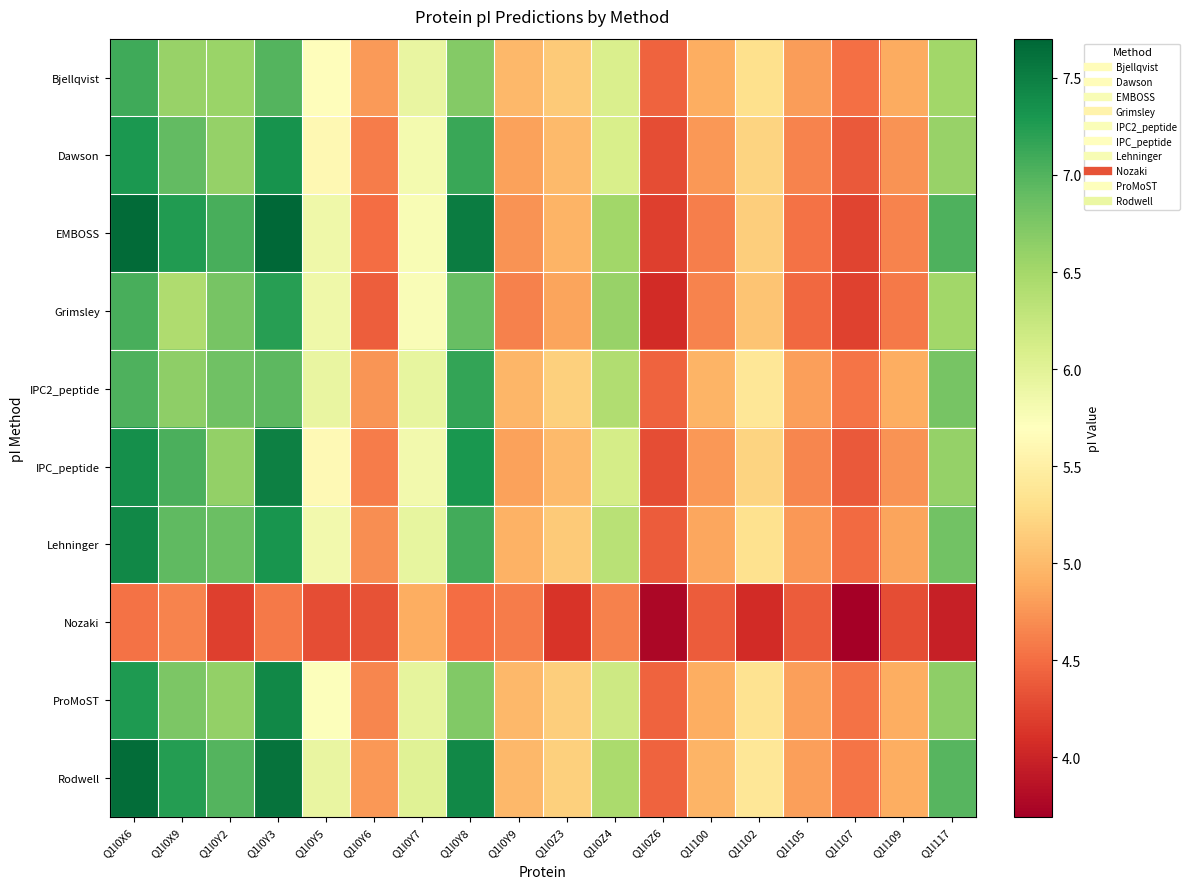

Reading left to right, transcribe all the data shown in this chart.

Bjellqvist: Q1I0X6=7.1	Q1I0X9=6.6	Q1I0Y2=6.6	Q1I0Y3=7.0	Q1I0Y5=5.7	Q1I0Y6=4.8	Q1I0Y7=5.9	Q1I0Y8=6.7	Q1I0Y9=5.0	Q1I0Z3=5.1	Q1I0Z4=6.1	Q1I0Z6=4.4	Q1I100=4.9	Q1I102=5.3	Q1I105=4.8	Q1I107=4.5	Q1I109=4.9	Q1I117=6.5
Dawson: Q1I0X6=7.3	Q1I0X9=6.9	Q1I0Y2=6.6	Q1I0Y3=7.3	Q1I0Y5=5.6	Q1I0Y6=4.6	Q1I0Y7=5.8	Q1I0Y8=7.1	Q1I0Y9=4.8	Q1I0Z3=5.0	Q1I0Z4=6.1	Q1I0Z6=4.3	Q1I100=4.8	Q1I102=5.2	Q1I105=4.6	Q1I107=4.4	Q1I109=4.7	Q1I117=6.6
EMBOSS: Q1I0X6=7.7	Q1I0X9=7.2	Q1I0Y2=7.1	Q1I0Y3=7.7	Q1I0Y5=5.9	Q1I0Y6=4.5	Q1I0Y7=5.8	Q1I0Y8=7.5	Q1I0Y9=4.7	Q1I0Z3=5.0	Q1I0Z4=6.5	Q1I0Z6=4.2	Q1I100=4.6	Q1I102=5.2	Q1I105=4.5	Q1I107=4.2	Q1I109=4.6	Q1I117=7.0
Grimsley: Q1I0X6=7.1	Q1I0X9=6.4	Q1I0Y2=6.8	Q1I0Y3=7.2	Q1I0Y5=5.9	Q1I0Y6=4.4	Q1I0Y7=5.8	Q1I0Y8=6.9	Q1I0Y9=4.6	Q1I0Z3=4.9	Q1I0Z4=6.6	Q1I0Z6=4.1	Q1I100=4.6	Q1I102=5.1	Q1I105=4.5	Q1I107=4.2	Q1I109=4.6	Q1I117=6.5
IPC2_peptide: Q1I0X6=7.0	Q1I0X9=6.6	Q1I0Y2=6.8	Q1I0Y3=6.9	Q1I0Y5=5.9	Q1I0Y6=4.7	Q1I0Y7=5.9	Q1I0Y8=7.2	Q1I0Y9=5.0	Q1I0Z3=5.2	Q1I0Z4=6.4	Q1I0Z6=4.4	Q1I100=5.0	Q1I102=5.4	Q1I105=4.8	Q1I107=4.5	Q1I109=4.9	Q1I117=6.8
IPC_peptide: Q1I0X6=7.4	Q1I0X9=7.0	Q1I0Y2=6.6	Q1I0Y3=7.5	Q1I0Y5=5.6	Q1I0Y6=4.6	Q1I0Y7=5.8	Q1I0Y8=7.3	Q1I0Y9=4.8	Q1I0Z3=5.0	Q1I0Z4=6.1	Q1I0Z6=4.3	Q1I100=4.8	Q1I102=5.2	Q1I105=4.7	Q1I107=4.4	Q1I109=4.7	Q1I117=6.6
Lehninger: Q1I0X6=7.4	Q1I0X9=6.9	Q1I0Y2=6.9	Q1I0Y3=7.3	Q1I0Y5=5.8	Q1I0Y6=4.7	Q1I0Y7=5.9	Q1I0Y8=7.1	Q1I0Y9=4.9	Q1I0Z3=5.1	Q1I0Z4=6.4	Q1I0Z6=4.4	Q1I100=4.9	Q1I102=5.3	Q1I105=4.8	Q1I107=4.5	Q1I109=4.9	Q1I117=6.8
Nozaki: Q1I0X6=4.5	Q1I0X9=4.6	Q1I0Y2=4.2	Q1I0Y3=4.6	Q1I0Y5=4.3	Q1I0Y6=4.3	Q1I0Y7=4.9	Q1I0Y8=4.5	Q1I0Y9=4.6	Q1I0Z3=4.1	Q1I0Z4=4.6	Q1I0Z6=3.8	Q1I100=4.4	Q1I102=4.1	Q1I105=4.4	Q1I107=3.7	Q1I109=4.3	Q1I117=4.0
ProMoST: Q1I0X6=7.3	Q1I0X9=6.8	Q1I0Y2=6.6	Q1I0Y3=7.4	Q1I0Y5=5.7	Q1I0Y6=4.7	Q1I0Y7=6.0	Q1I0Y8=6.7	Q1I0Y9=5.0	Q1I0Z3=5.2	Q1I0Z4=6.2	Q1I0Z6=4.4	Q1I100=4.9	Q1I102=5.3	Q1I105=4.8	Q1I107=4.5	Q1I109=4.9	Q1I117=6.6
Rodwell: Q1I0X6=7.6	Q1I0X9=7.2	Q1I0Y2=7.0	Q1I0Y3=7.6	Q1I0Y5=5.9	Q1I0Y6=4.8	Q1I0Y7=6.0	Q1I0Y8=7.4	Q1I0Y9=5.0	Q1I0Z3=5.2	Q1I0Z4=6.5	Q1I0Z6=4.4	Q1I100=5.0	Q1I102=5.4	Q1I105=4.8	Q1I107=4.5	Q1I109=4.9	Q1I117=7.0